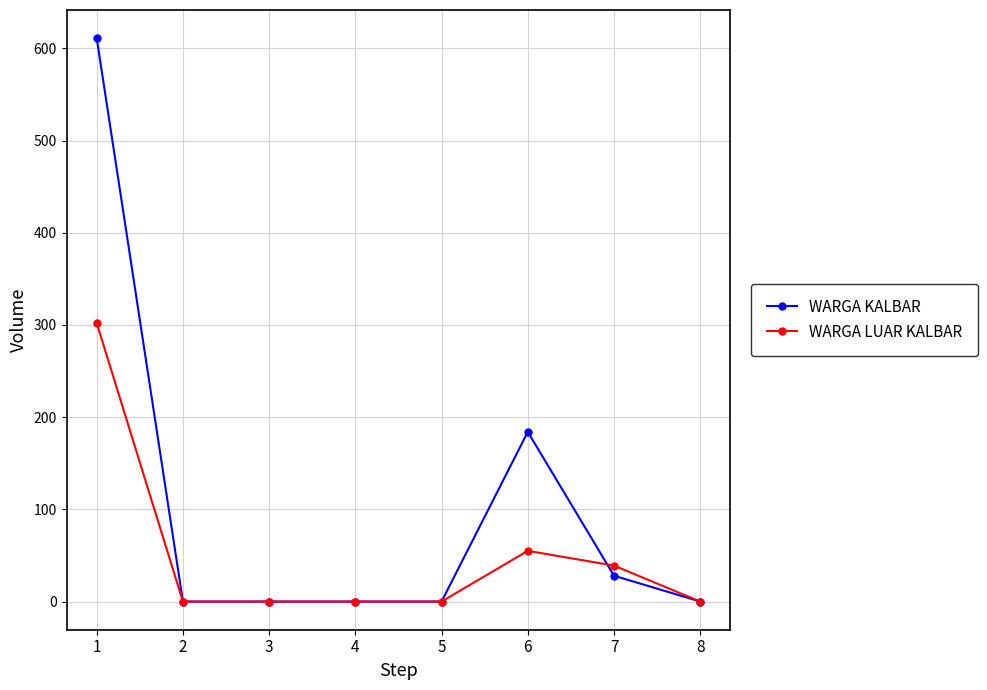

Reading left to right, extract all data points from this chart.

WARGA KALBAR: 611	0	0	0	0	184	28	0
WARGA LUAR KALBAR: 302	0	0	0	0	55	39	0